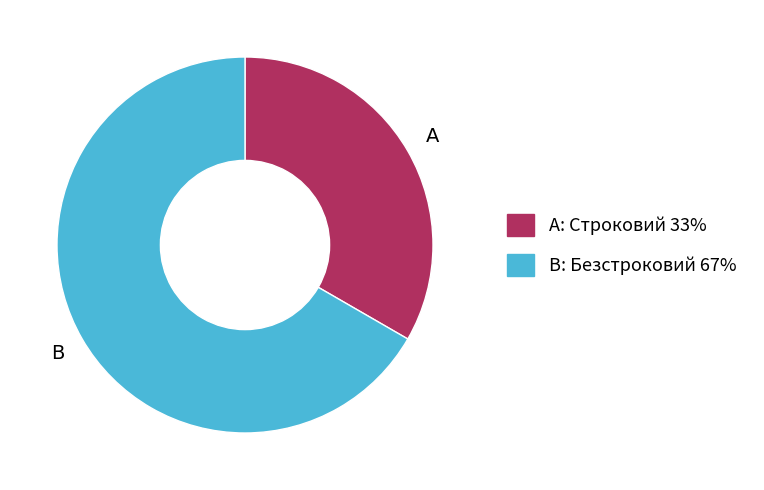

What is the ratio of the value at B: Безстроковий 67% to the value at A: Строковий 33%?

2.0